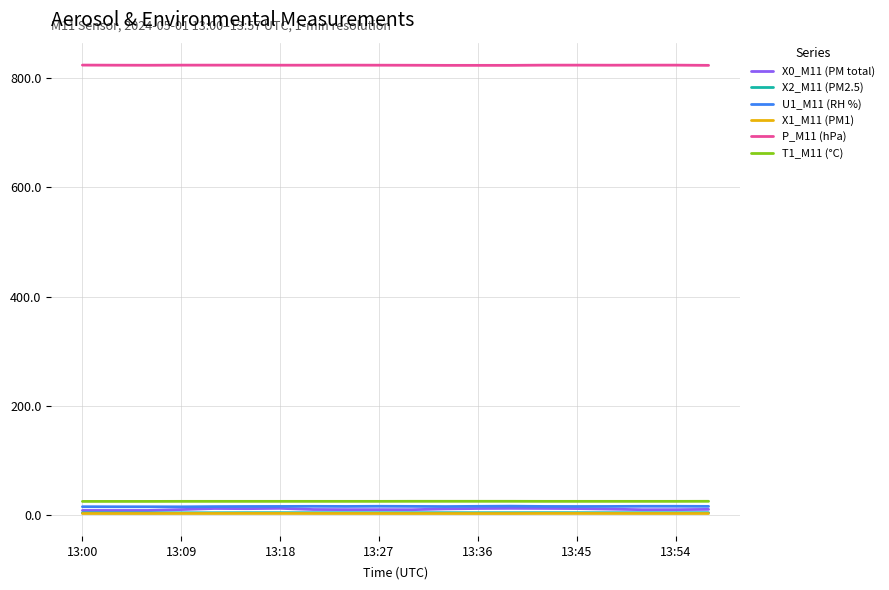

True or false: P_M11 (hPa) and X2_M11 (PM2.5) cross at least once.

False